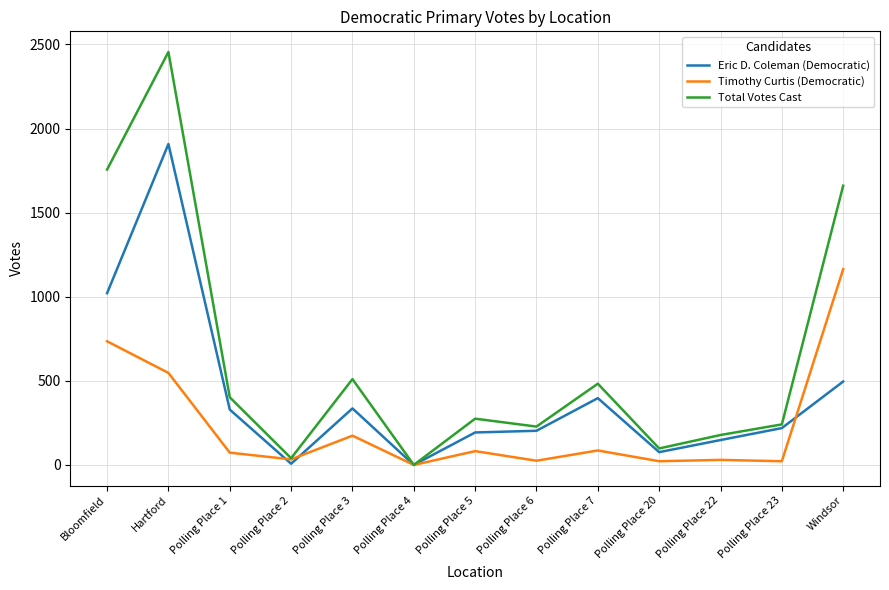

Which series changed the most between Polling Place 7 and Polling Place 20?

Total Votes Cast